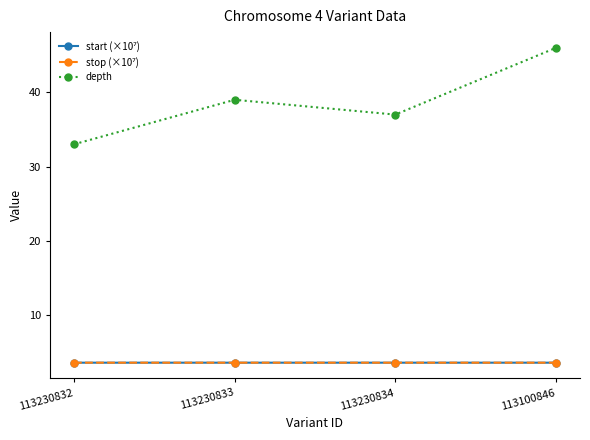

List the labels in order of depth value, smallest first.

113230832, 113230834, 113230833, 113100846